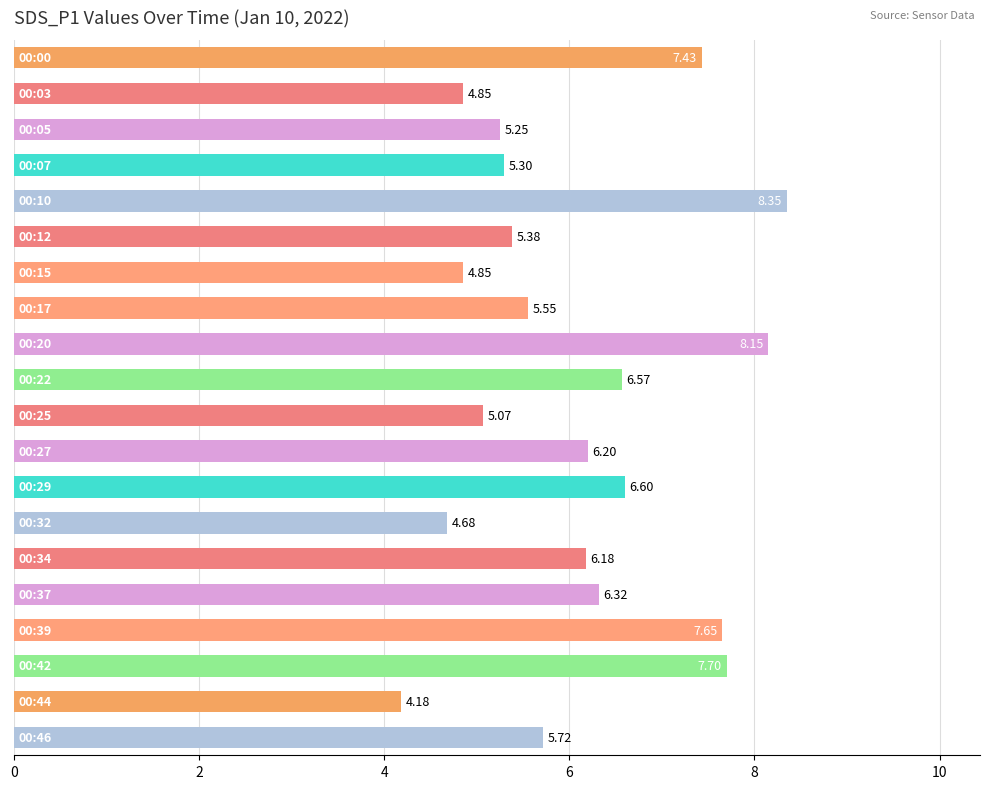

Are the bars grouped side by side (vs. stacked)?

No